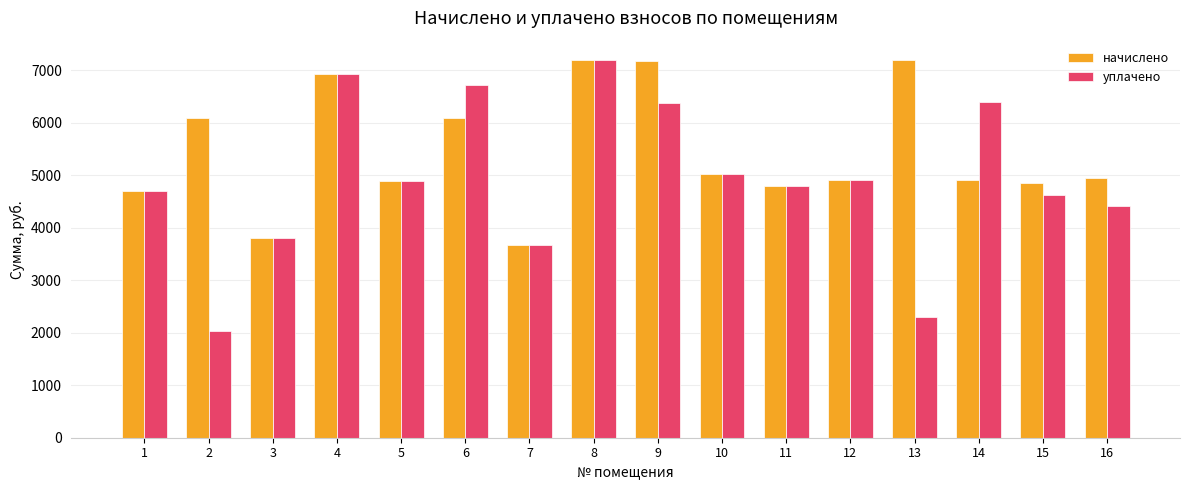

At which label does начислено first exceed 4955?

2